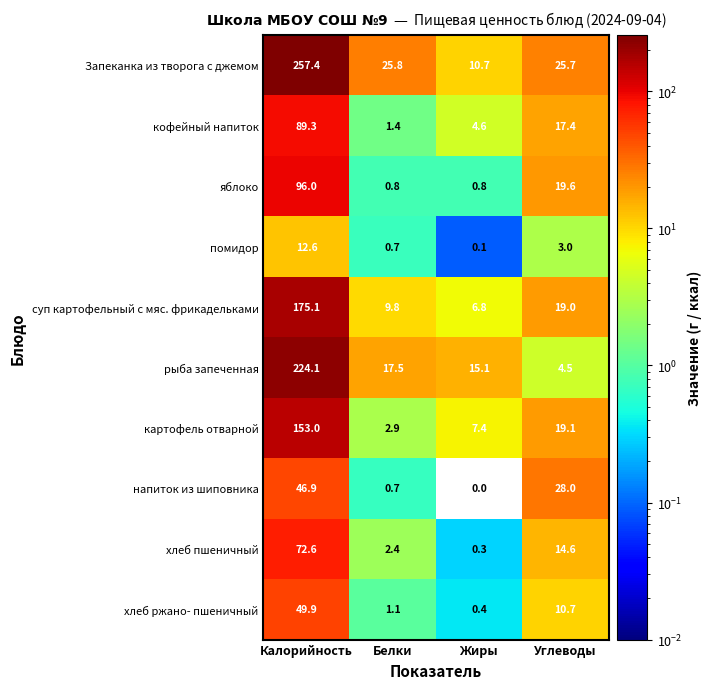

At which label does хлеб пшеничный first exceed 14?

Калорийность